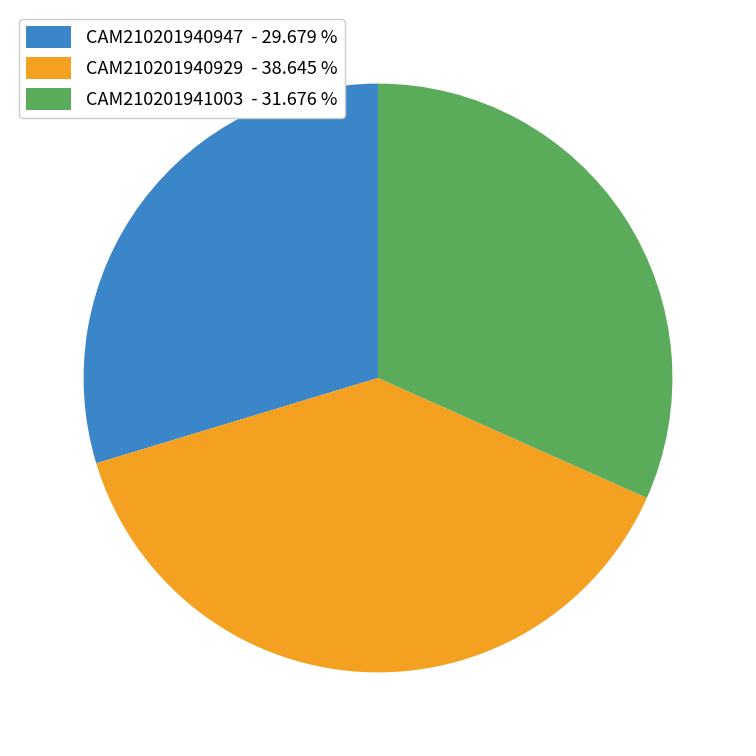

Is it true that CAM210201940929 is 39% of the pie?

True